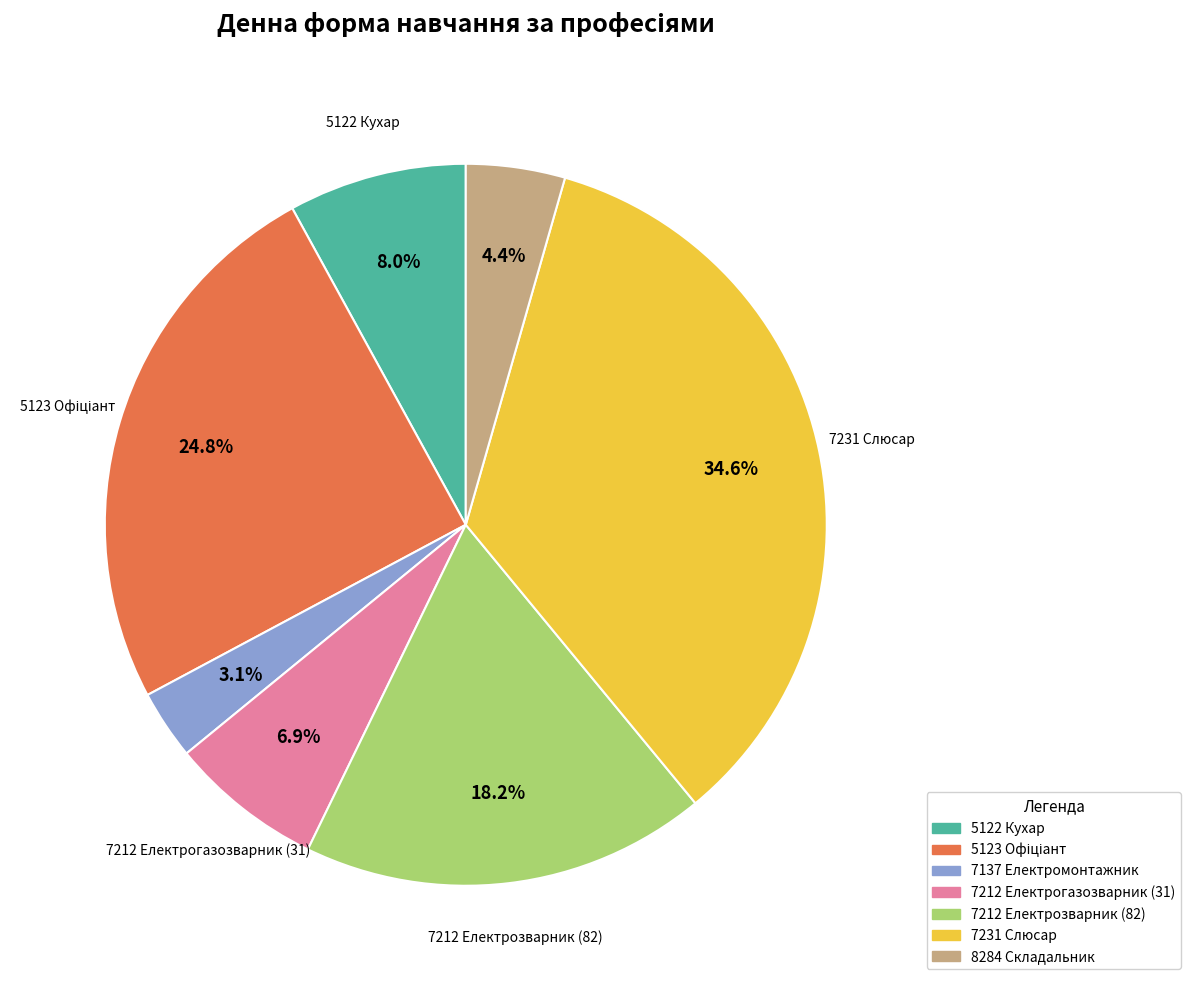

Is there a majority slice in this chart?

No